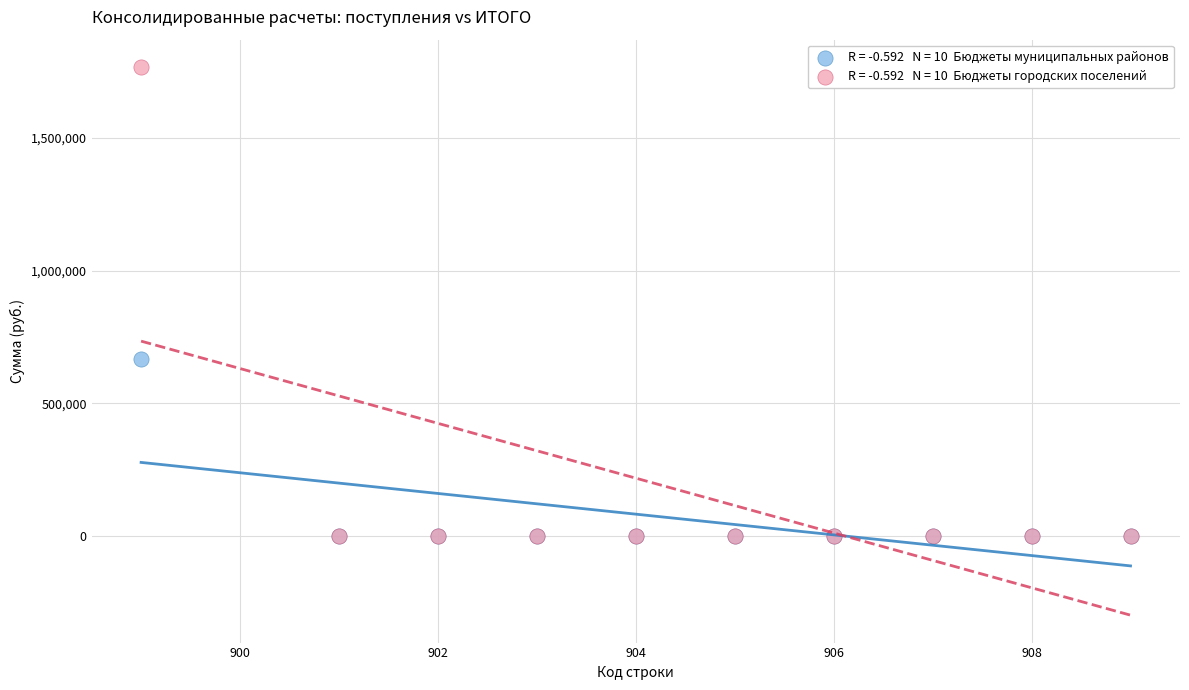

Across all series, what Y value is closest to 883881?

667586.0